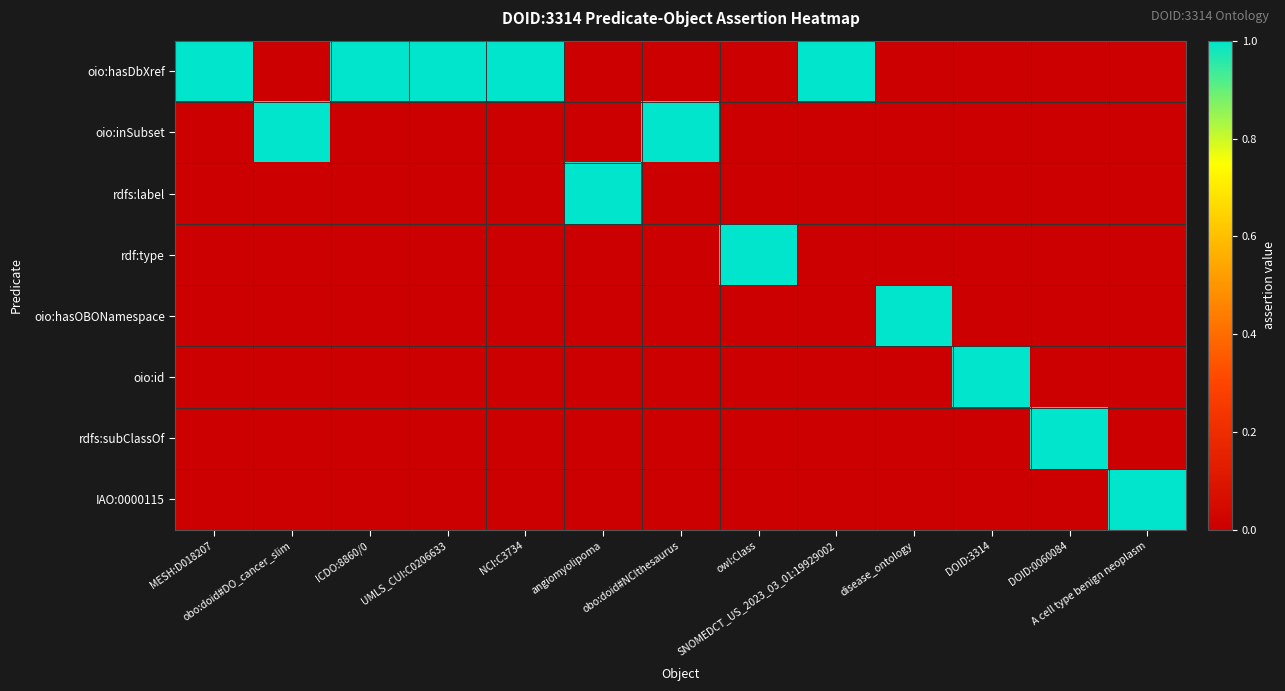

At how many categories does at least one series exceed 0?

13